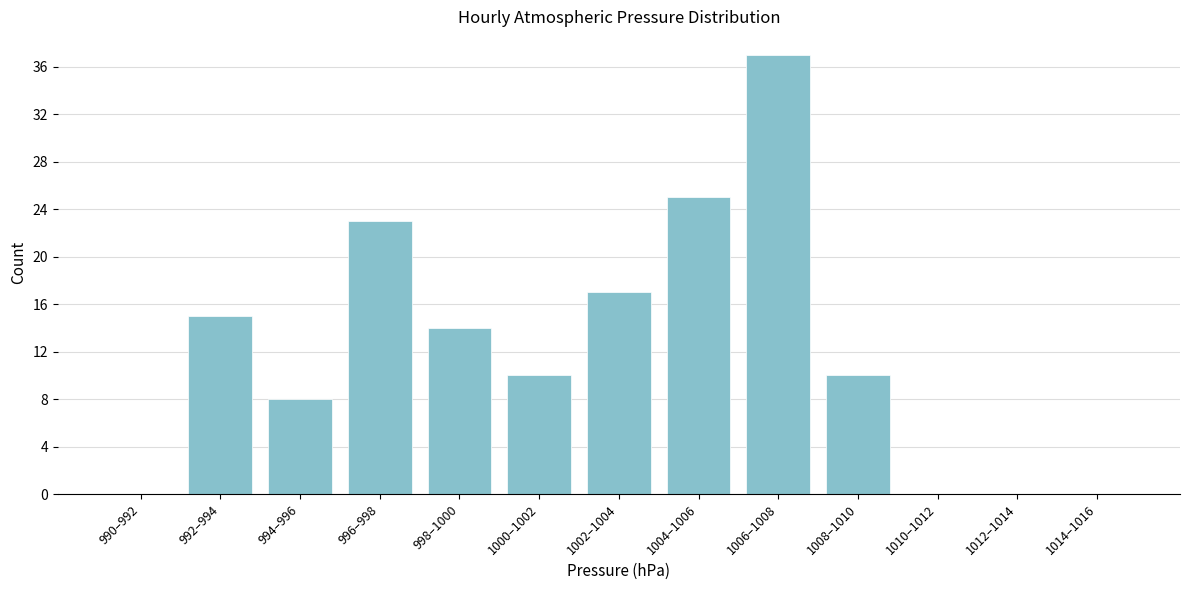

Reading left to right, what are all the values shown in this chart?

990–992=0	992–994=15	994–996=8	996–998=23	998–1000=14	1000–1002=10	1002–1004=17	1004–1006=25	1006–1008=37	1008–1010=10	1010–1012=0	1012–1014=0	1014–1016=0